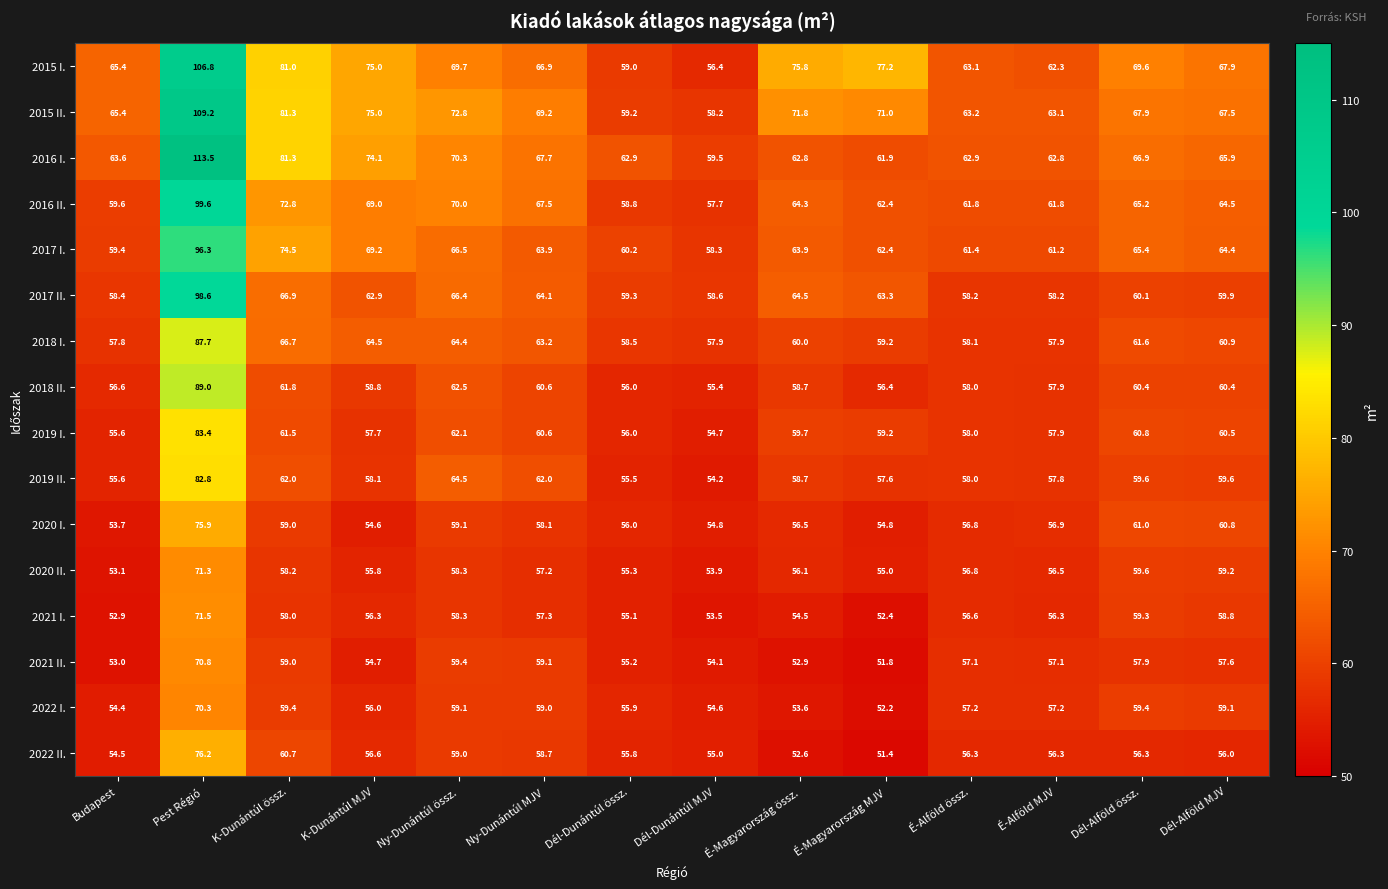

How many data points does each series have?

14